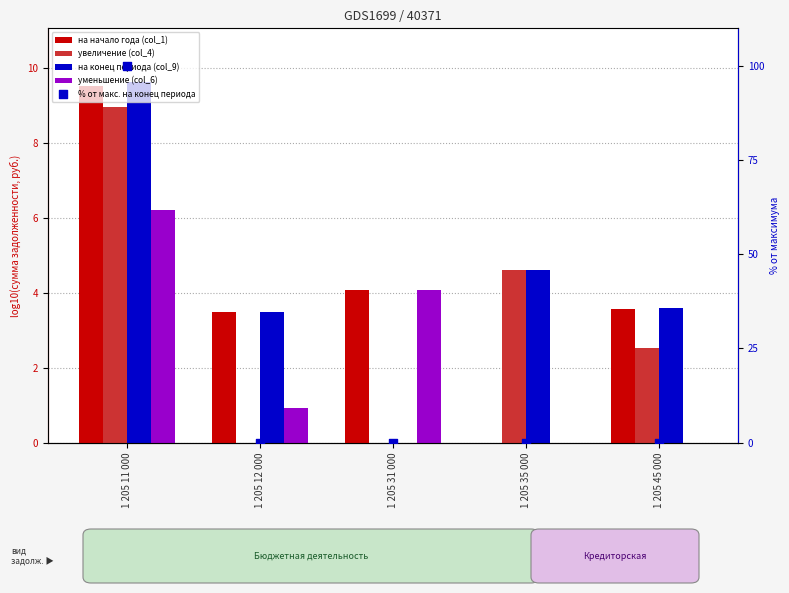

Which series has the largest total across all categories?

% от макс. на конец периода